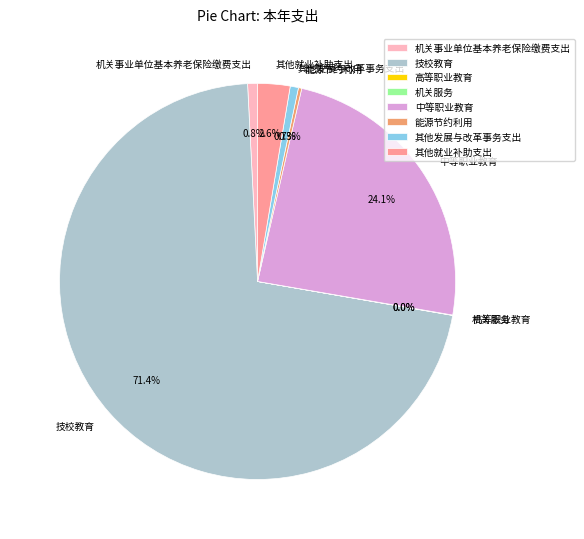

Which has a higher value, 机关事业单位基本养老保险缴费支出 or 技校教育?

技校教育